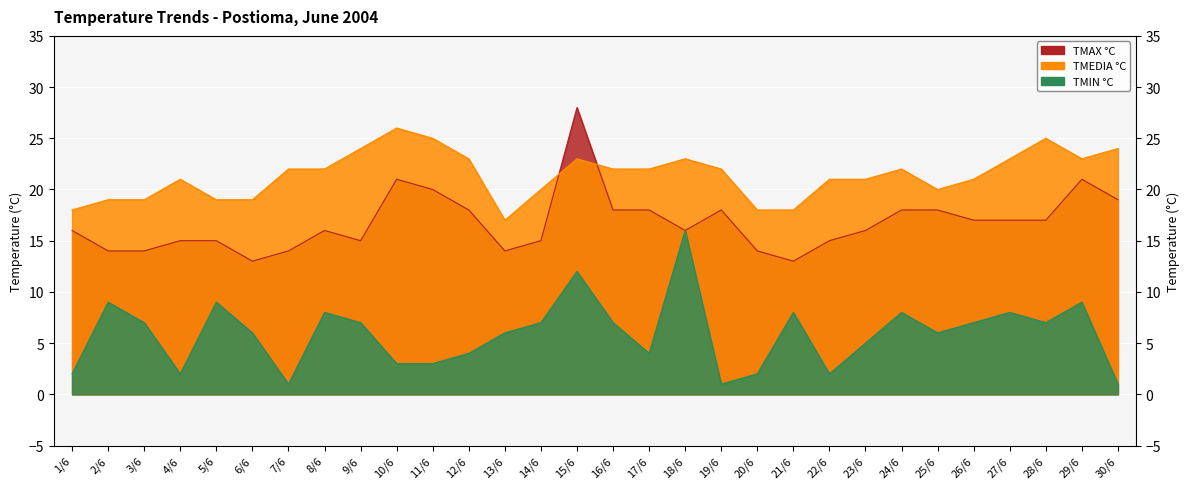

Reading left to right, extract all data points from this chart.

TMAX °C: 16	14	14	15	15	13	14	16	15	21	20	18	14	15	28	18	18	16	18	14	13	15	16	18	18	17	17	17	21	19
TMEDIA °C: 18	19	19	21	19	19	22	22	24	26	25	23	17	20	23	22	22	23	22	18	18	21	21	22	20	21	23	25	23	24
TMIN °C: 2	9	7	2	9	6	1	8	7	3	3	4	6	7	12	7	4	16	1	2	8	2	5	8	6	7	8	7	9	1